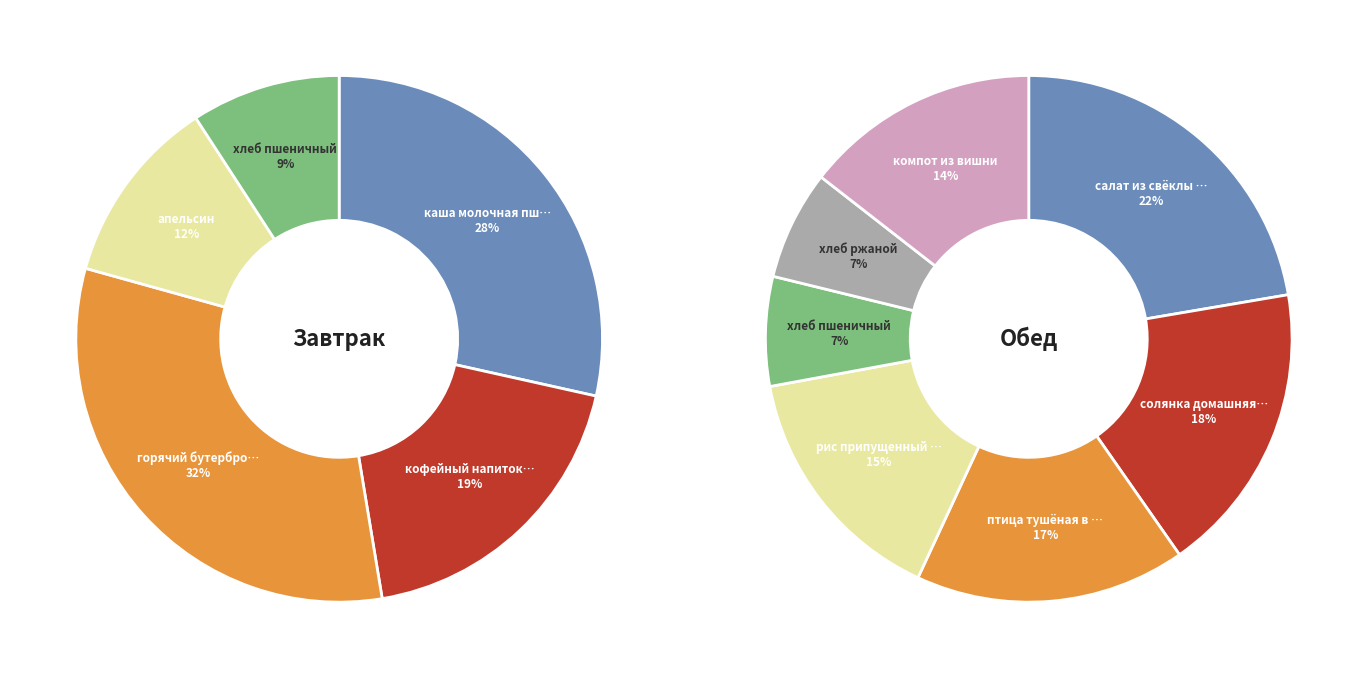

How many slices are in this pie chart?

5